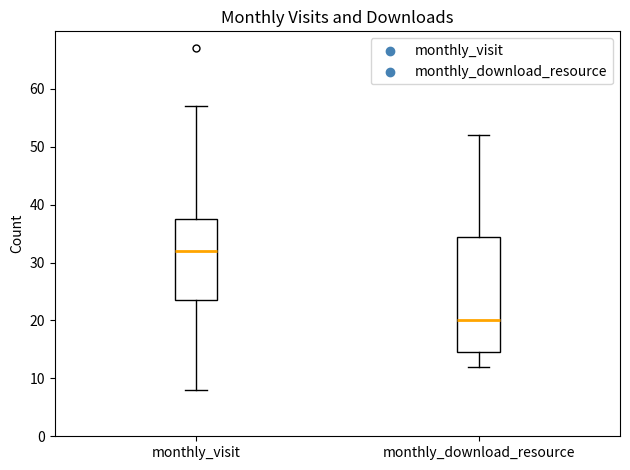

Reading left to right, read every box against the y-axis: the position of its median line, the range the box covers, and the ends of its whiskers. The values are not printed on the chart, so give them approximately, as read against the axis.

monthly_visit: median 32, box 24 to 38, whiskers 8 to 57
monthly_download_resource: median 20, box 15 to 35, whiskers 12 to 52